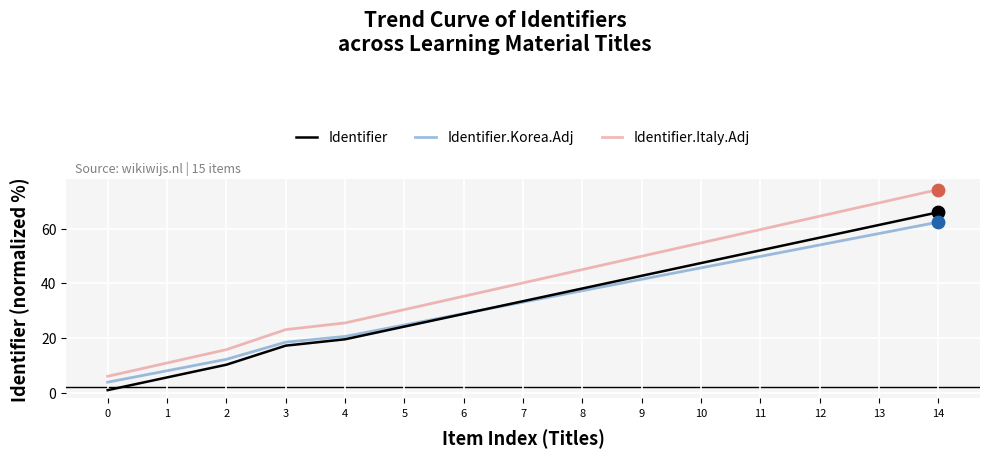

What are all the series names shown in the legend?

Identifier, Identifier.Korea.Adj, Identifier.Italy.Adj